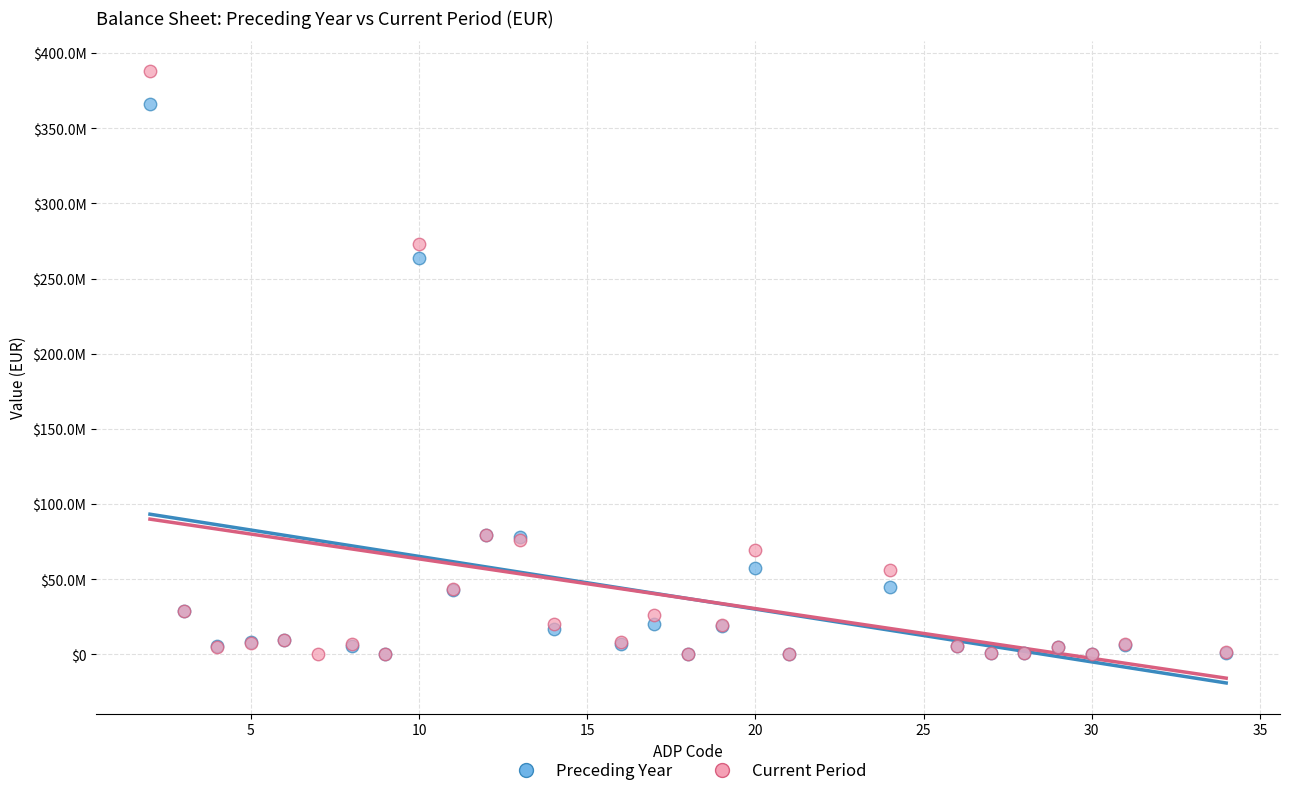

What are all the series names shown in the legend?

Preceding Year, Current Period